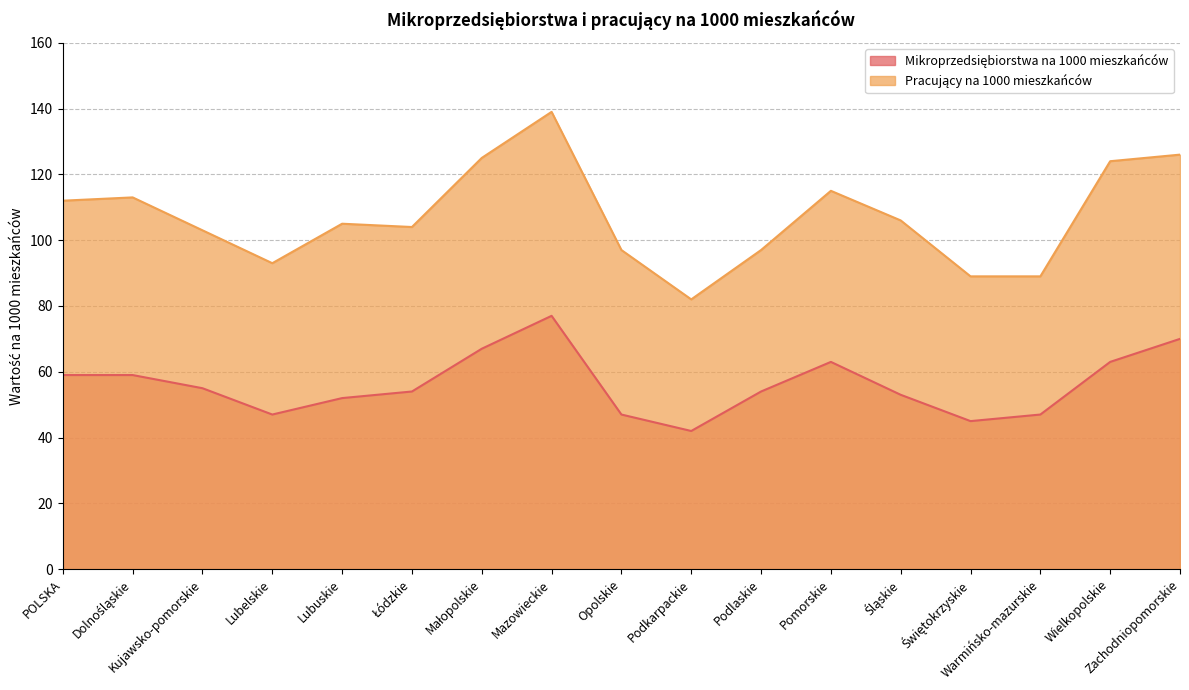

Where is the first local maximum for Mikroprzedsiębiorstwa na 1000 mieszkańców?

Mazowieckie